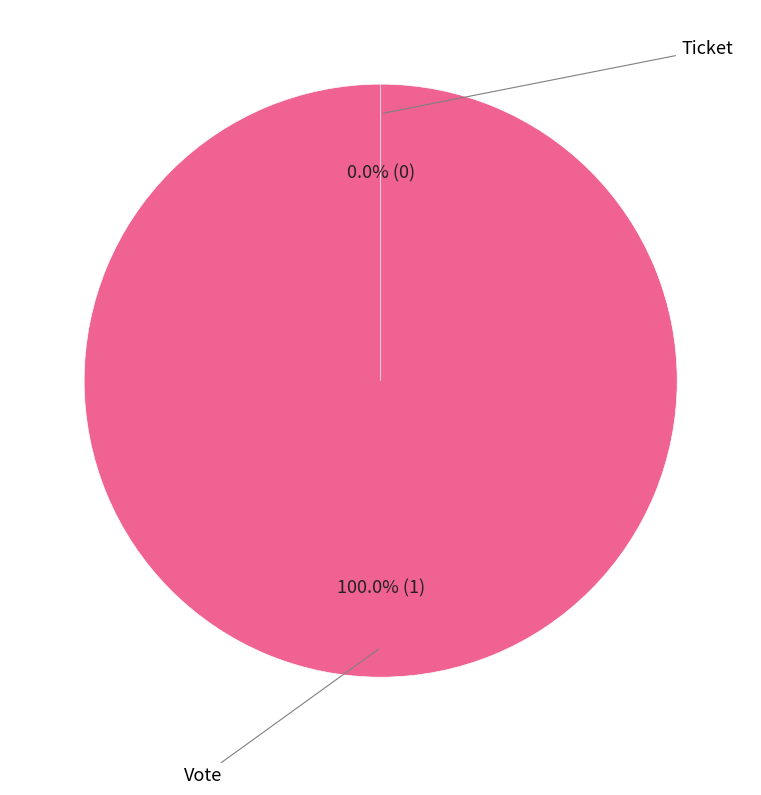

What portion of the pie excludes Ticket?

100.0%